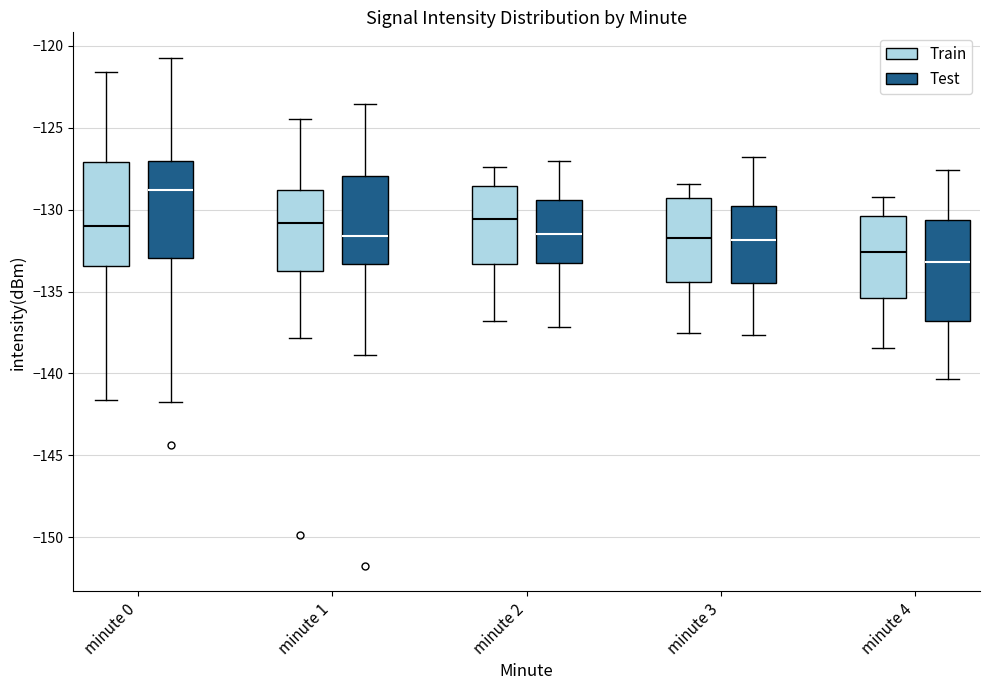

Reading left to right, transcribe this box plot: for each box, give where its median line is, the range the box spans, and where its two whiskers end, as read against the y-axis. The values are not printed on the chart, so give them approximately, as read against the axis.

minute 0 (Train): median -131.0, box -133.5 to -127.0, whiskers -141.5 to -121.5
minute 0 (Test): median -129.0, box -133.0 to -127.0, whiskers -141.5 to -120.5
minute 1 (Train): median -131.0, box -133.5 to -129.0, whiskers -138.0 to -124.5
minute 1 (Test): median -131.5, box -133.5 to -128.0, whiskers -139.0 to -123.5
minute 2 (Train): median -130.5, box -133.5 to -128.5, whiskers -137.0 to -127.5
minute 2 (Test): median -131.5, box -133.0 to -129.5, whiskers -137.0 to -127.0
minute 3 (Train): median -131.5, box -134.5 to -129.5, whiskers -137.5 to -128.5
minute 3 (Test): median -132.0, box -134.5 to -130.0, whiskers -137.5 to -127.0
minute 4 (Train): median -132.5, box -135.5 to -130.5, whiskers -138.5 to -129.0
minute 4 (Test): median -133.0, box -137.0 to -130.5, whiskers -140.5 to -127.5